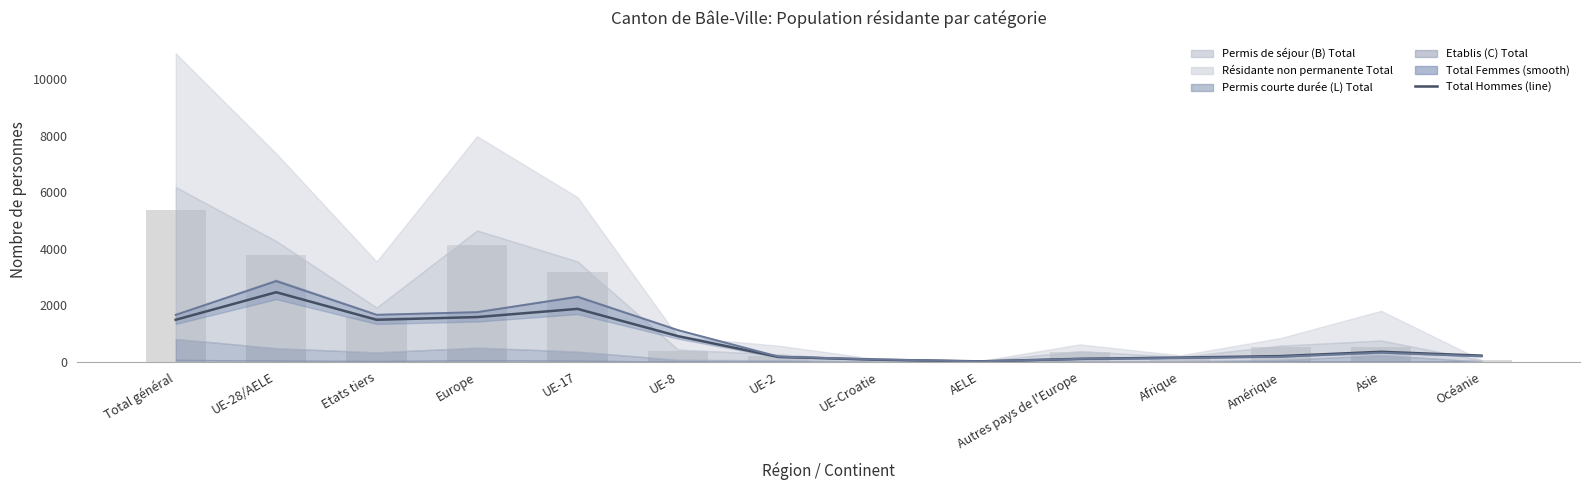

What is the change in value from UE-8 to Afrique?

-759.5